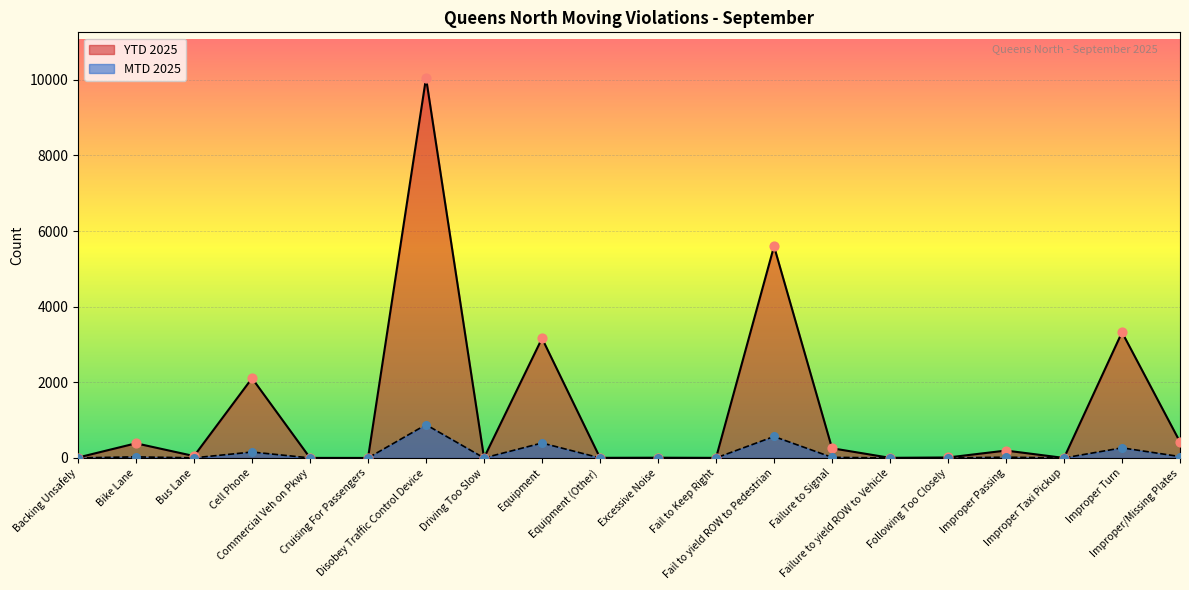

What are all the series names shown in the legend?

YTD 2025, MTD 2025